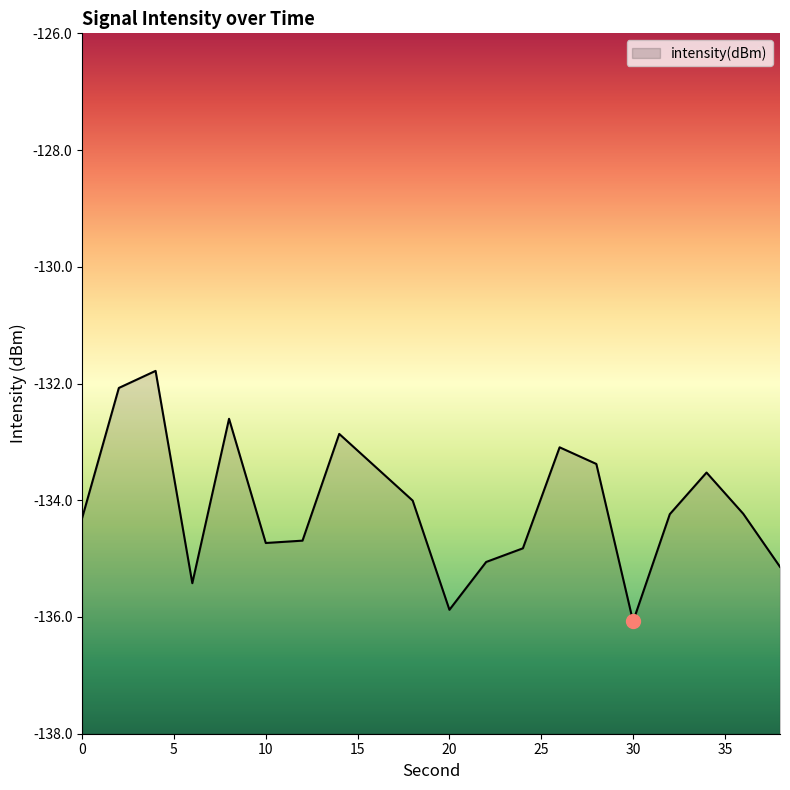

Where is the first local minimum?

6